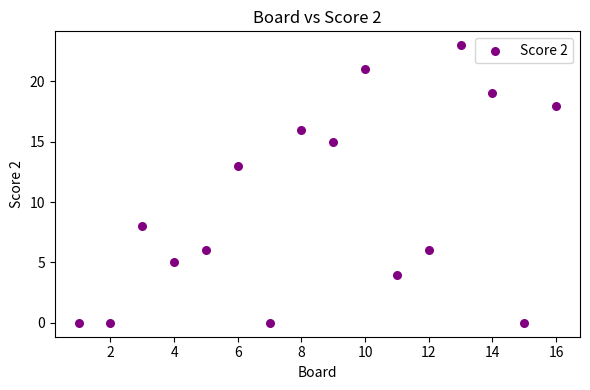

What is the range of Y values (max minus min)?

23